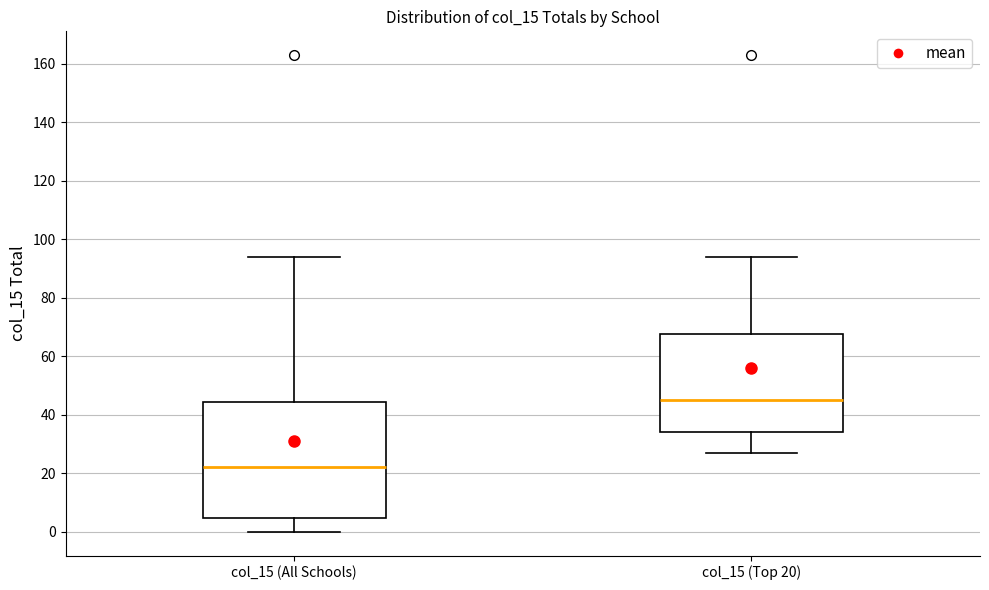

Where does the median line of the box for col_15 (All Schools) sit on the y-axis? The values are not printed on the chart, so give them approximately, as read against the axis.

22